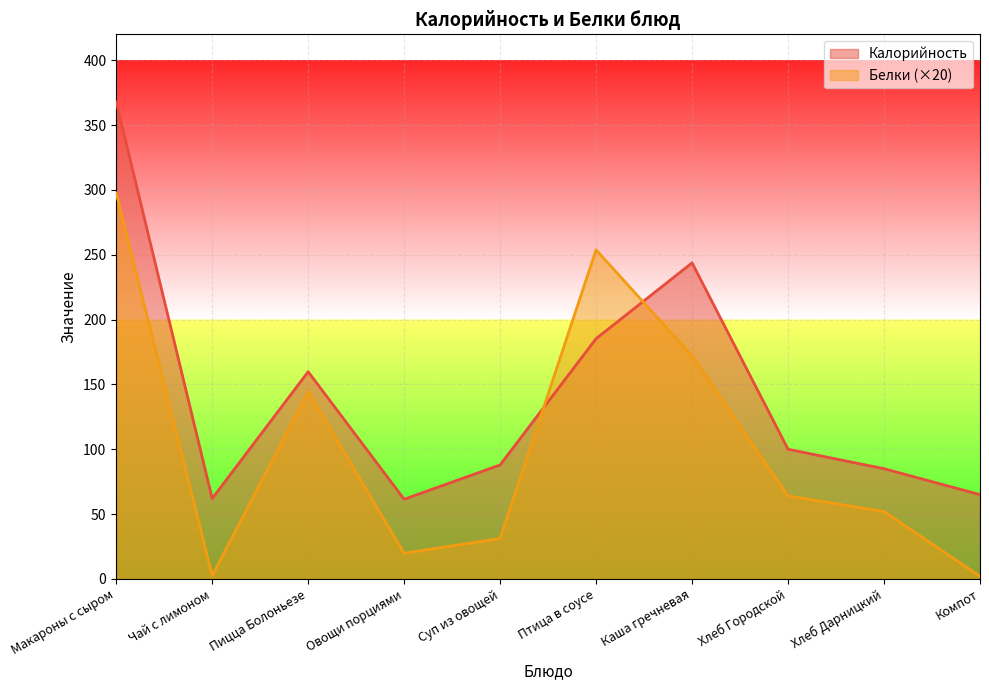

Is the value of Белки at Птица в соусе greater than the value of Калорийность at Хлеб Дарницкий?

Yes